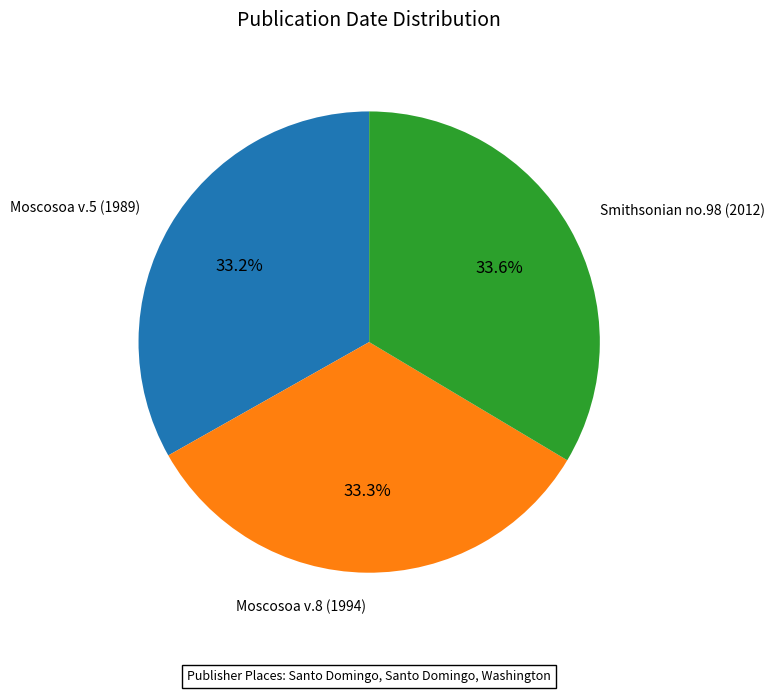

True or false: Smithsonian no.98 (2012) accounts for 26% of the total.

False